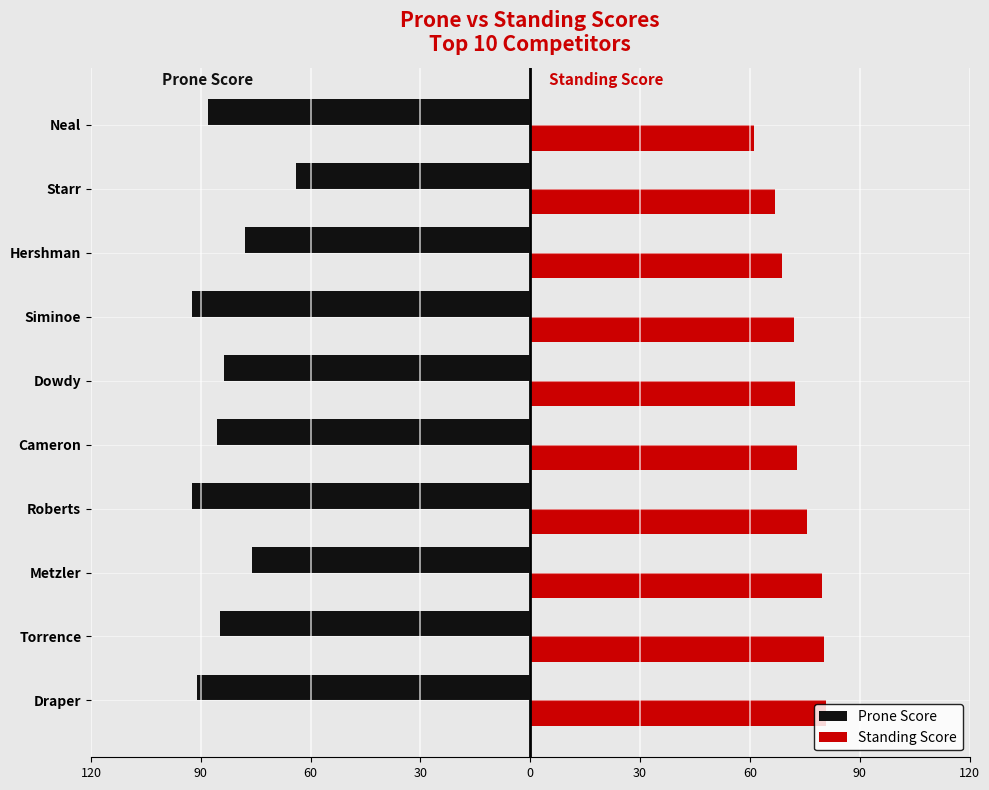

What are all the series names shown in the legend?

Prone Score, Standing Score